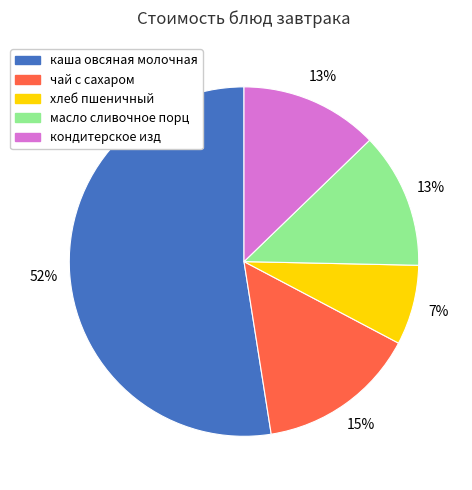

Which category has the smallest portion of the pie?

хлеб пшеничный